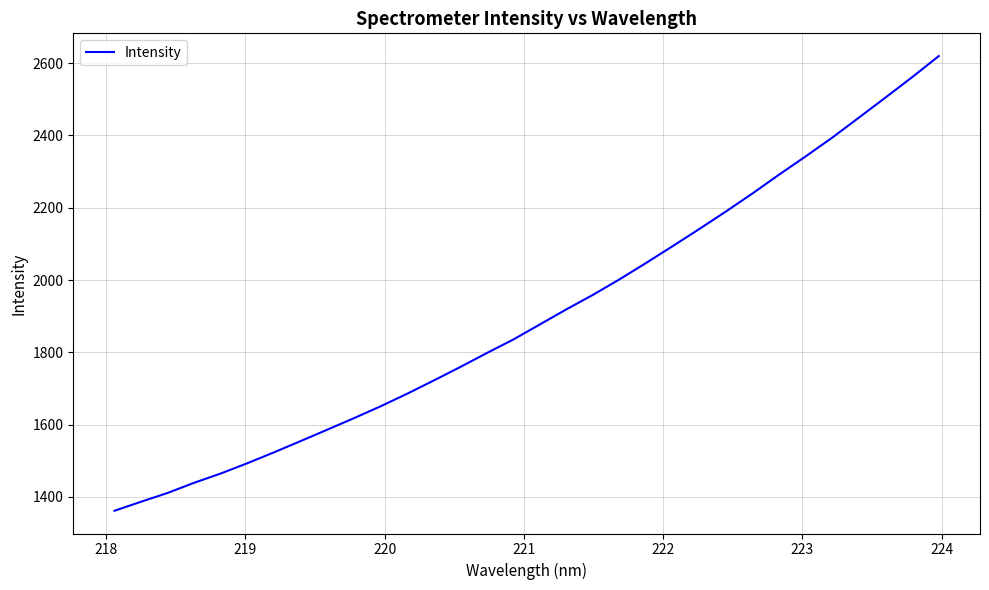

What is the difference between the maximum and minimum values?

1257.9